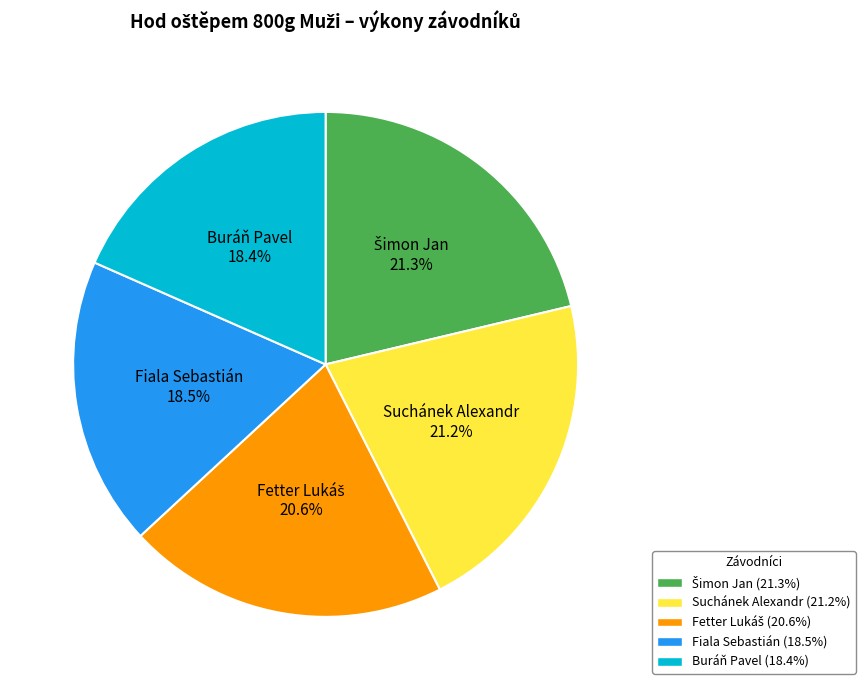

To the nearest percent, what is the average slice percentage?

20%